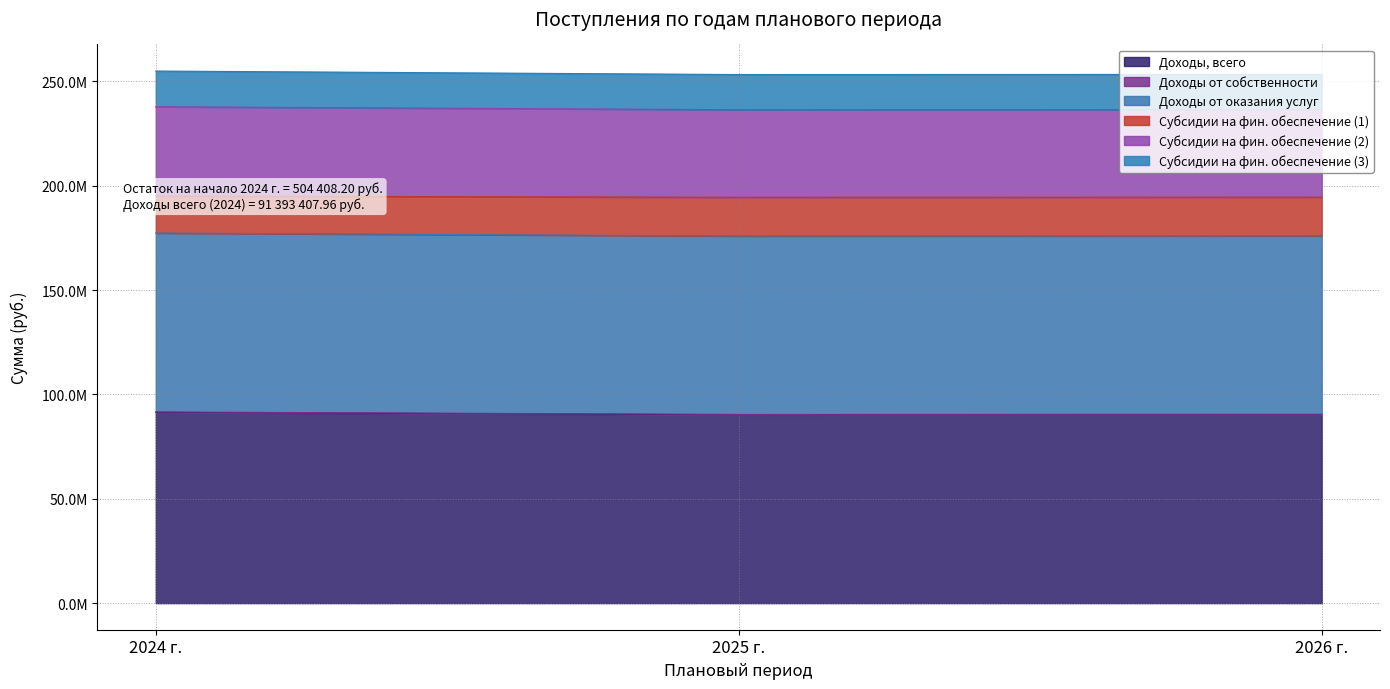

What is the difference between the maximum and second lowest values in the Субсидии на фин. обеспечение (1) series?

1364664.0